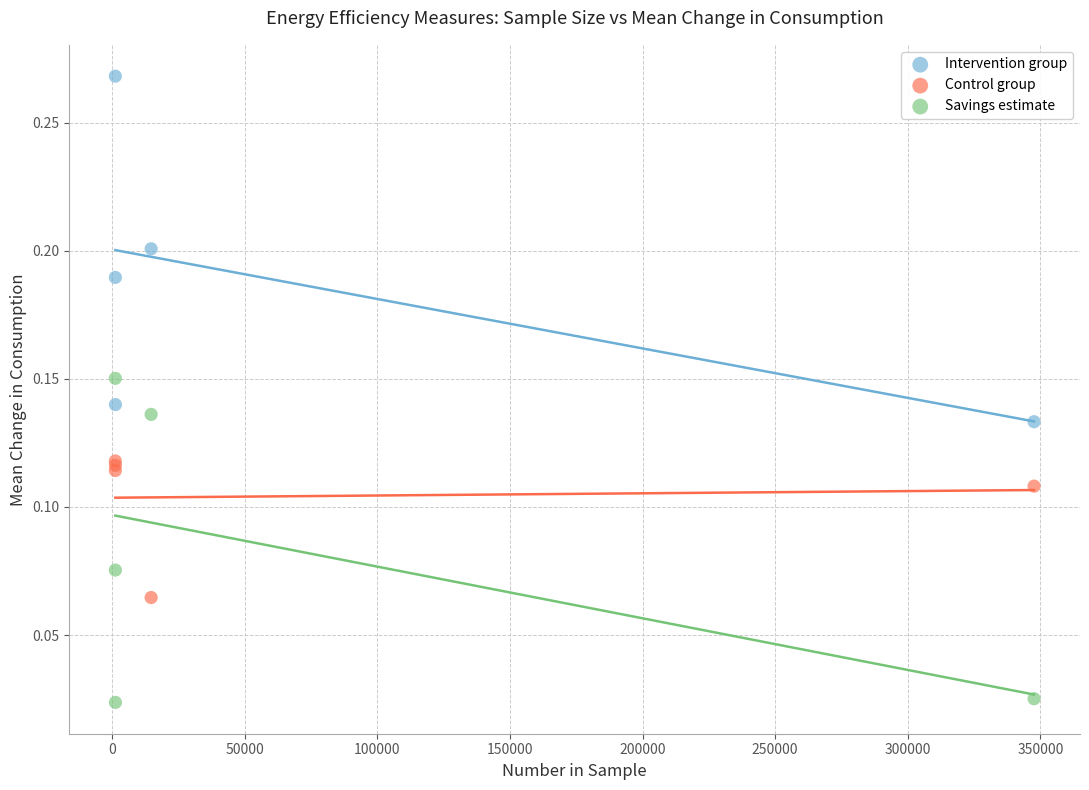

Which series contains the highest Y value?

Intervention group